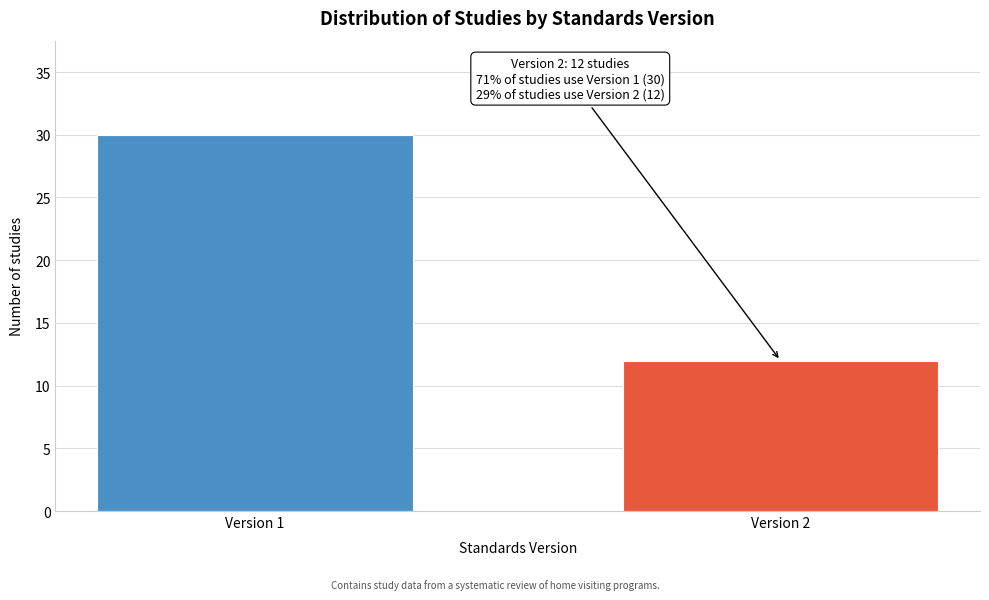

Reading left to right, list all the values displayed in this chart.

30	12